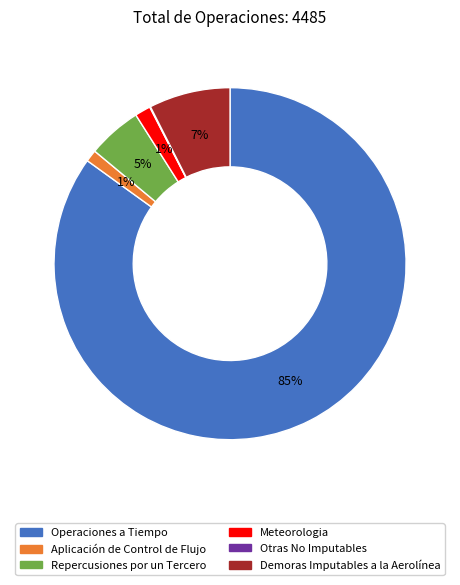

True or false: Aplicación de Control de Flujo accounts for 1% of the total.

True